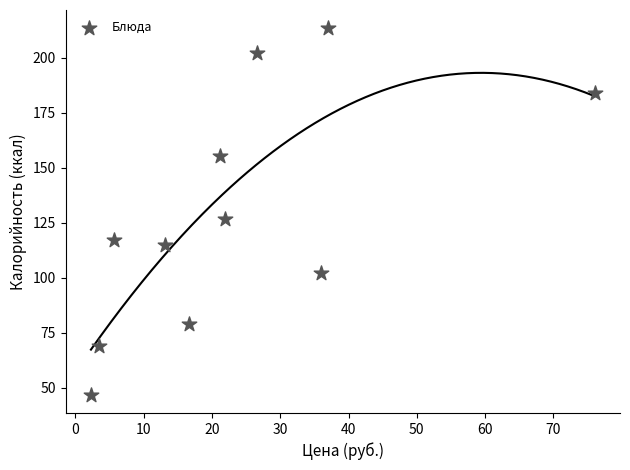

What is the range of Y values (max minus min)?

166.6